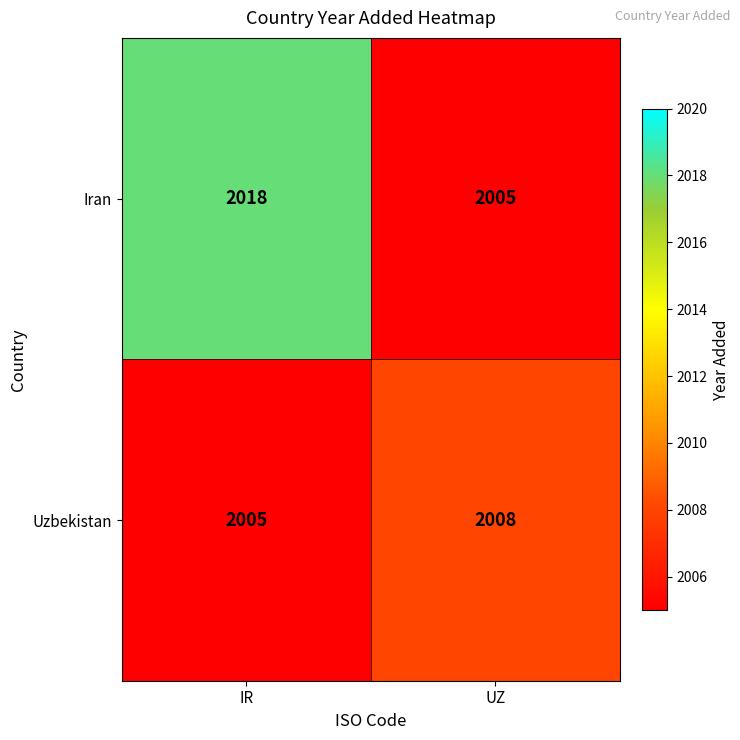

The Iran series shows 2018 at IR. True or false?

True